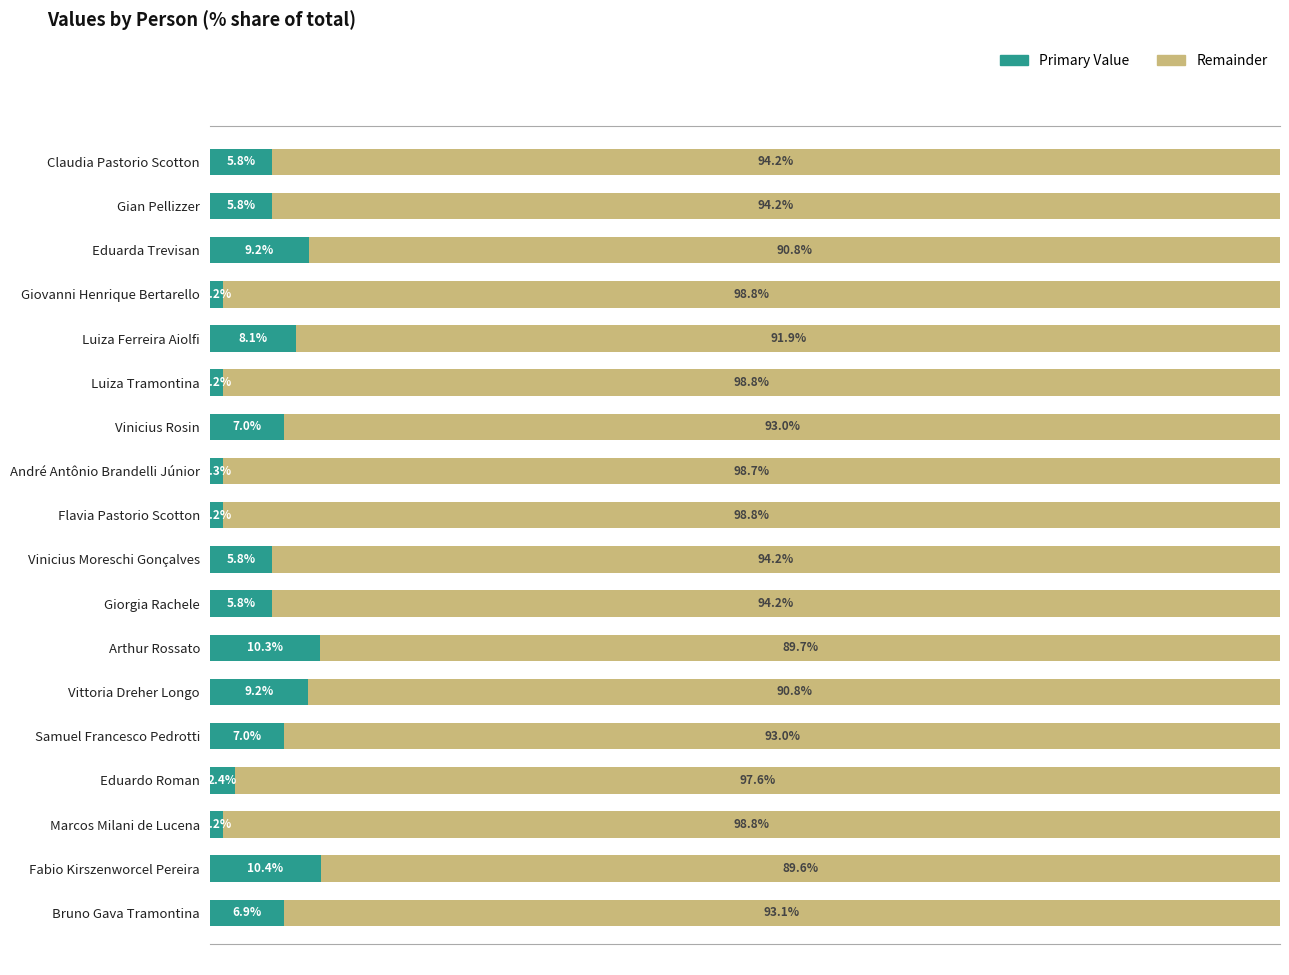

What are all the series names shown in the legend?

Primary Value, Remainder